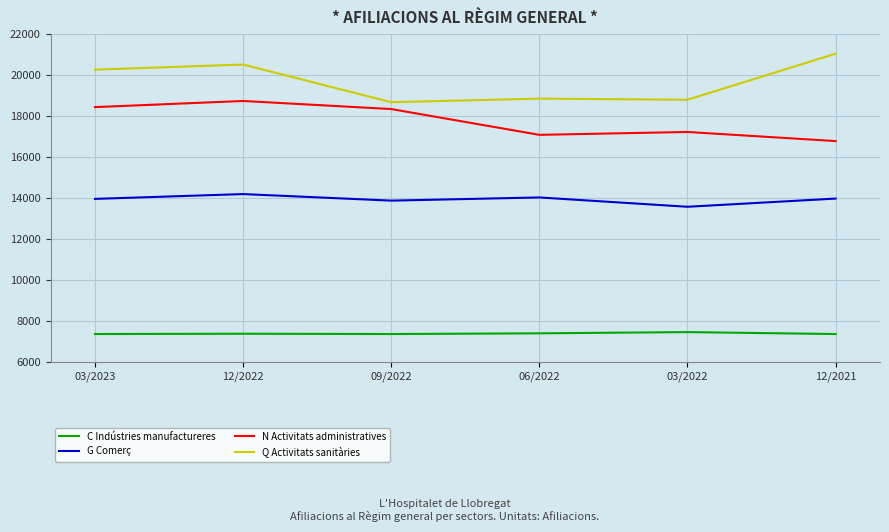

At 09/2022, list the series in order from smallest to largest.

C Indústries manufactureres, G Comerç, N Activitats administratives, Q Activitats sanitàries